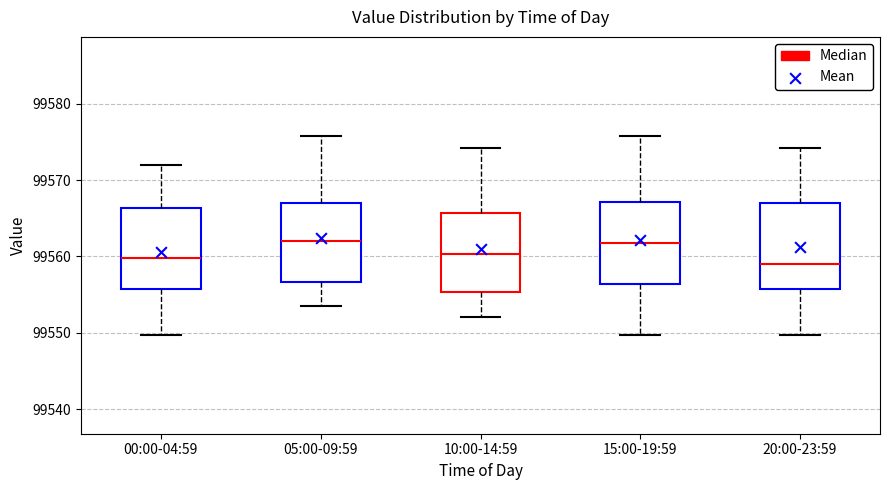

Reading left to right, read every box against the y-axis: the position of its median line, the range the box covers, and the ends of its whiskers. The values are not printed on the chart, so give them approximately, as read against the axis.

00:00-04:59: median 99560, box 99556 to 99566, whiskers 99550 to 99572
05:00-09:59: median 99562, box 99557 to 99567, whiskers 99553 to 99576
10:00-14:59: median 99560, box 99555 to 99566, whiskers 99552 to 99574
15:00-19:59: median 99562, box 99556 to 99567, whiskers 99550 to 99576
20:00-23:59: median 99559, box 99556 to 99567, whiskers 99550 to 99574